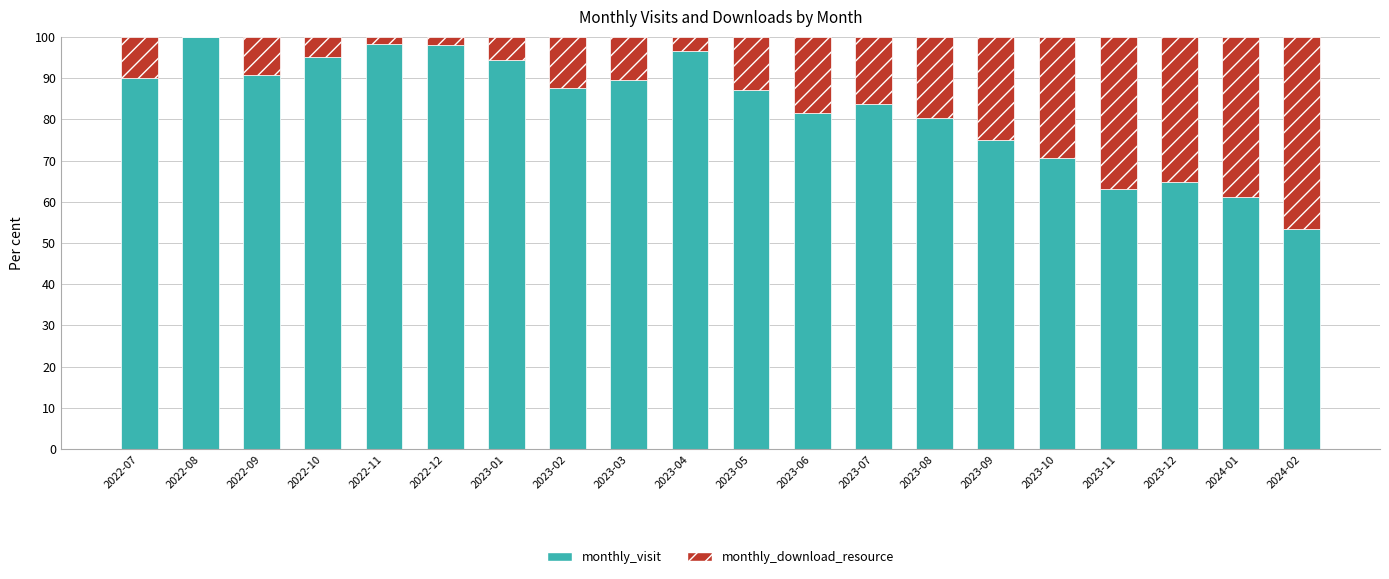

How many data points does each series have?

20